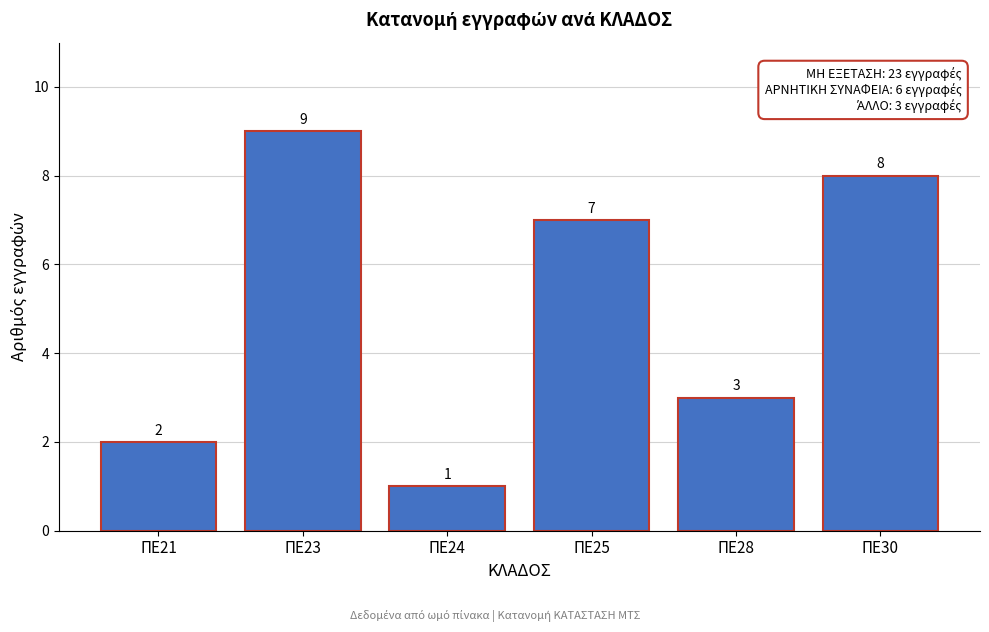

Reading right to left, list all the values displayed in this chart.

ΠΕ30=8	ΠΕ28=3	ΠΕ25=7	ΠΕ24=1	ΠΕ23=9	ΠΕ21=2